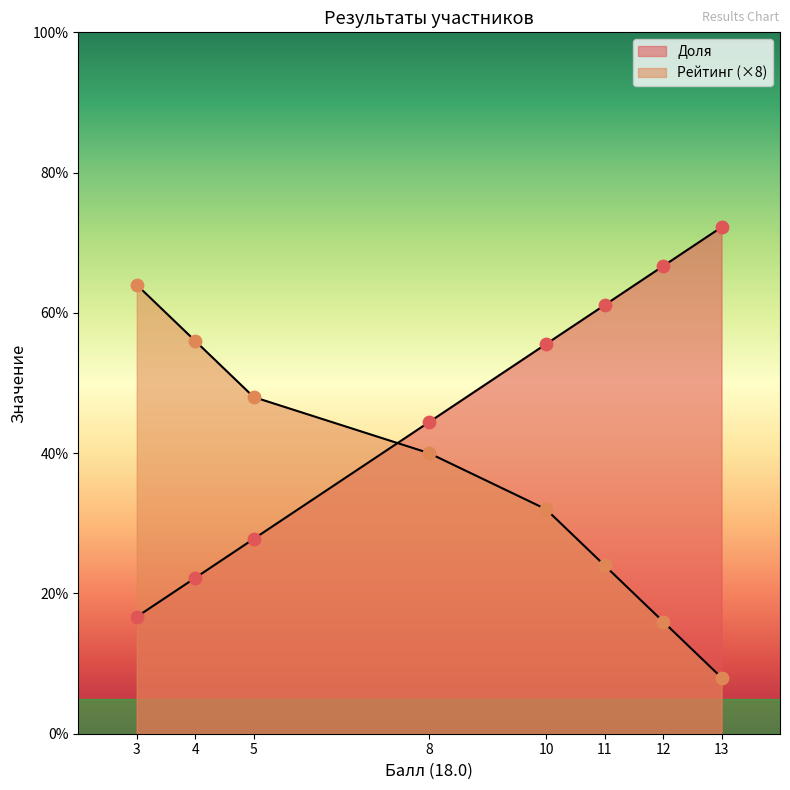

Which series reaches the minimum Y coordinate?

Рейтинг